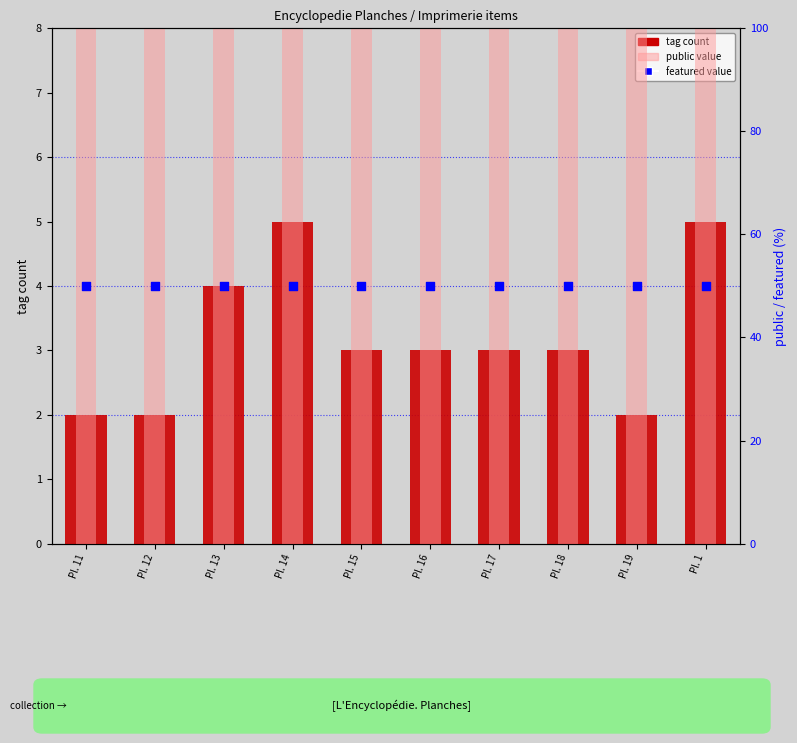

Which series has the largest total across all categories?

public (×100%)